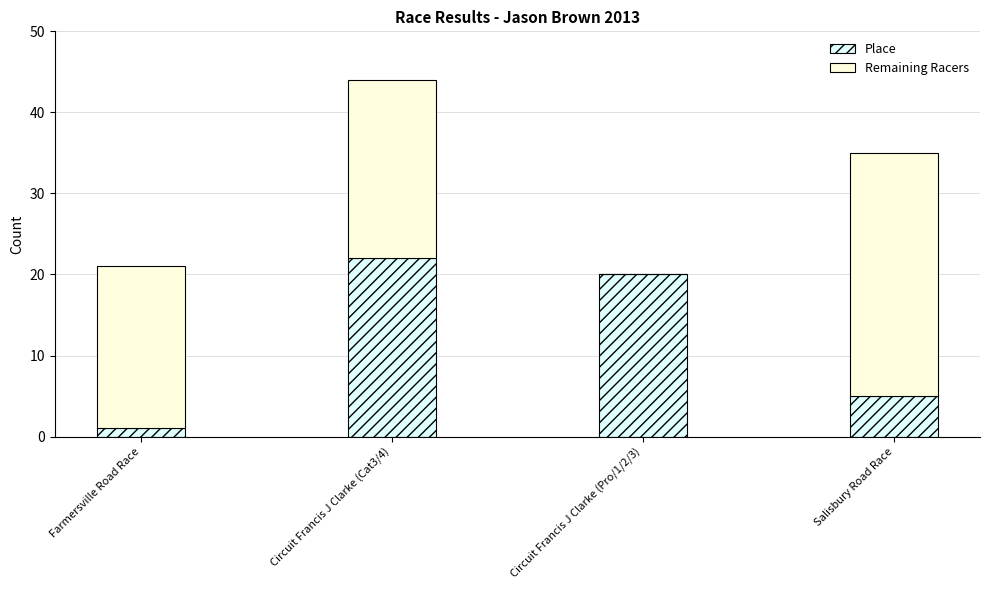

What are all the series names shown in the legend?

Place, Remaining Racers